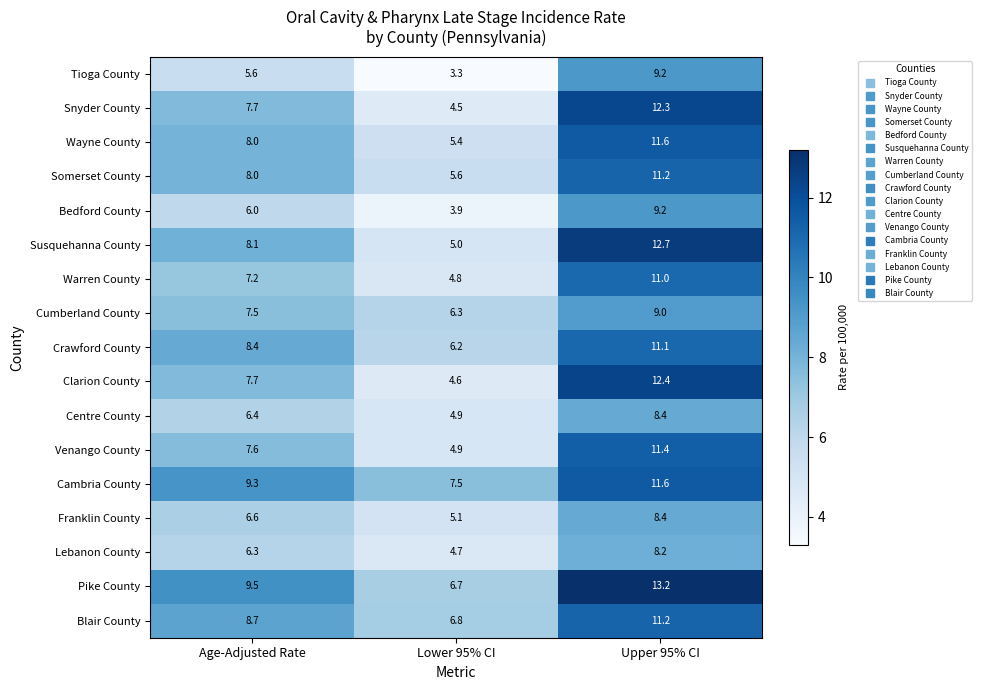

What is the sum of all Lebanon County values?

19.2